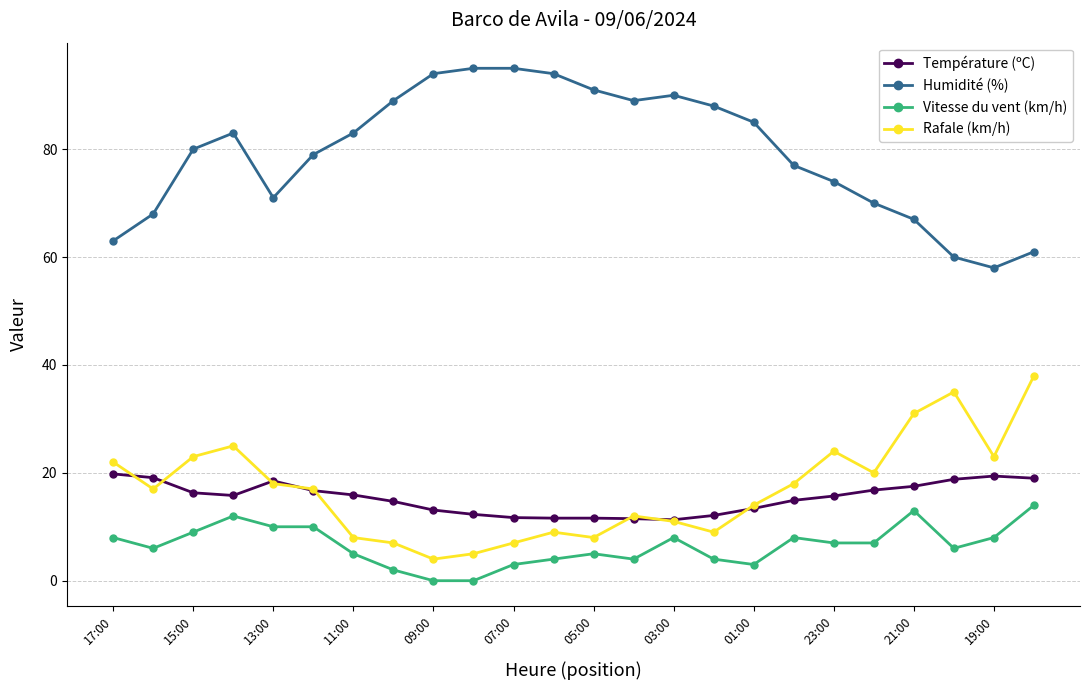

What is the maximum value for Vitesse du vent (km/h)?

14.0